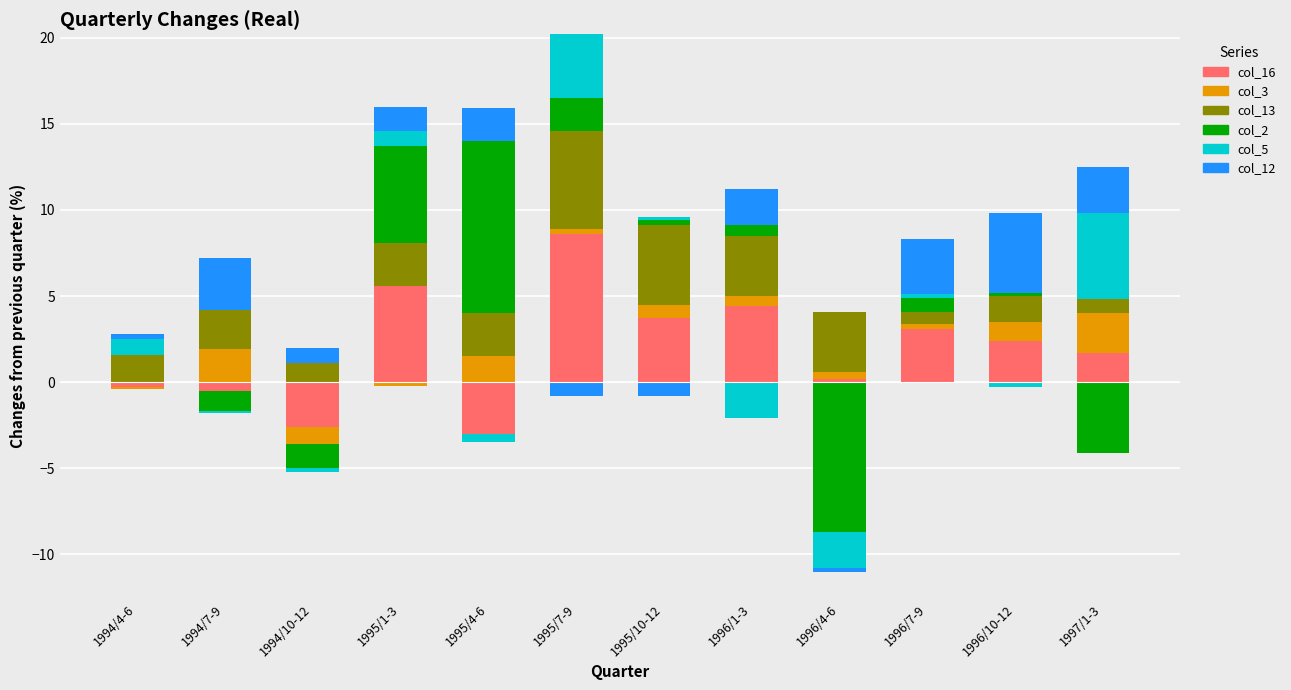

The col_16 series shows -3.1 at 1994/4-6. True or false?

False